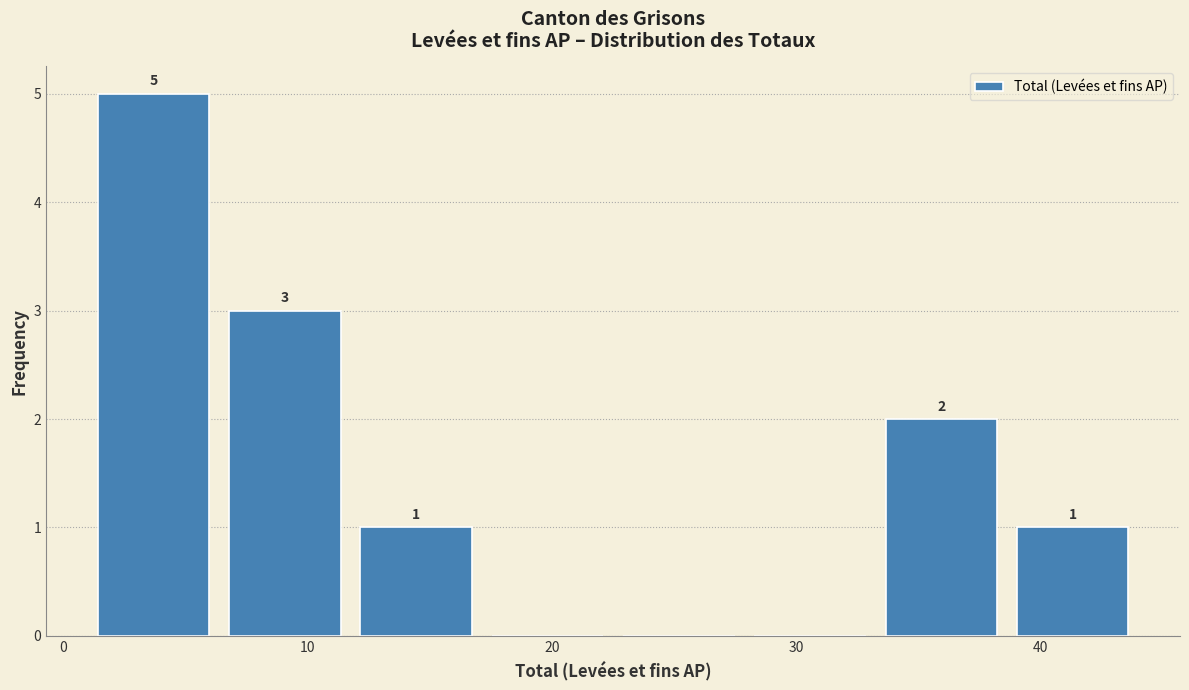

Which range on the x-axis has the tallest bar?

1 to 6